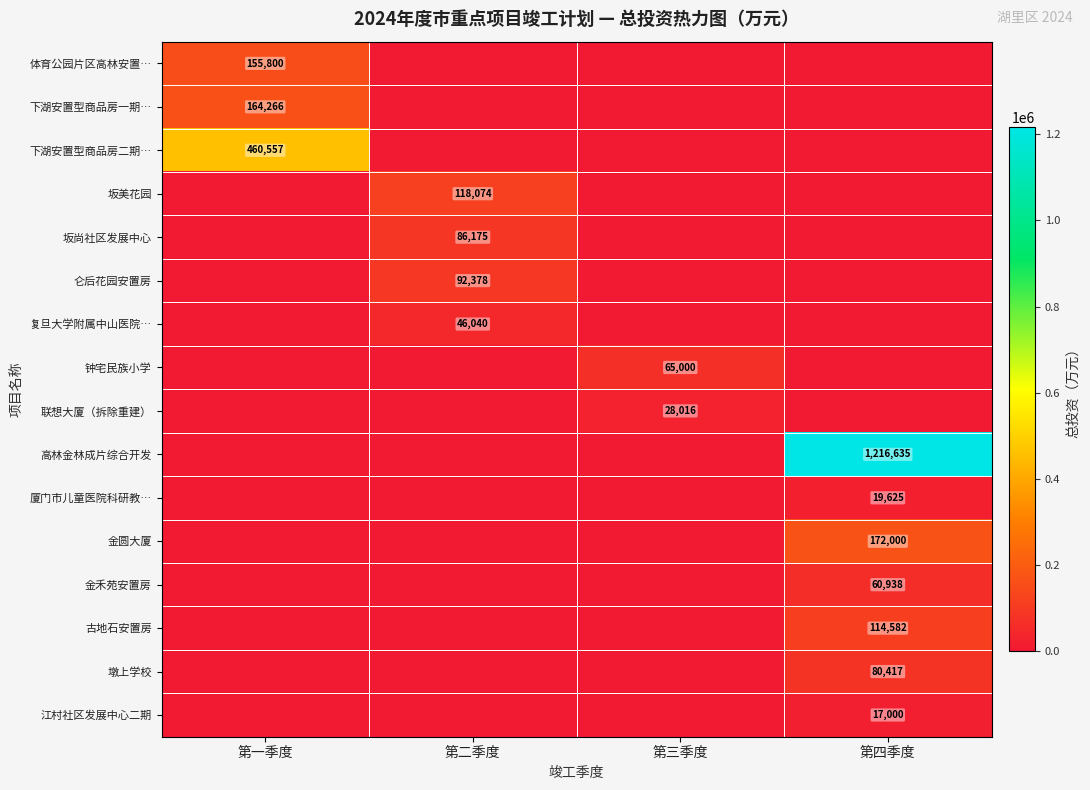

True or false: 联想大厦（拆除重建） has a value of 43803 at 第三季度.

False